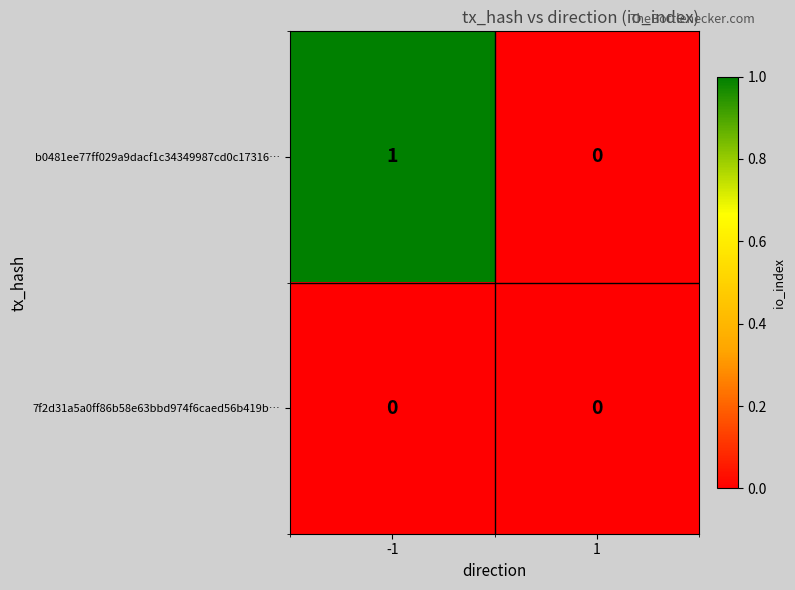

At which category does the chart reach its peak across all series?

-1